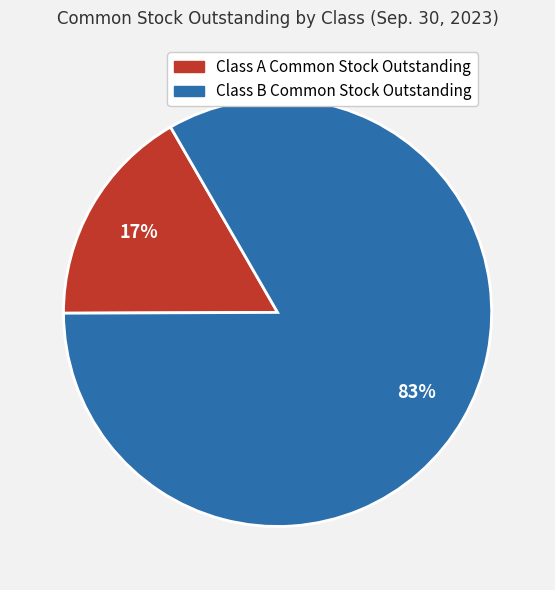

To the nearest percent, what is the combined percentage of Class B Common Stock Outstanding and Class A Common Stock Outstanding?

100%